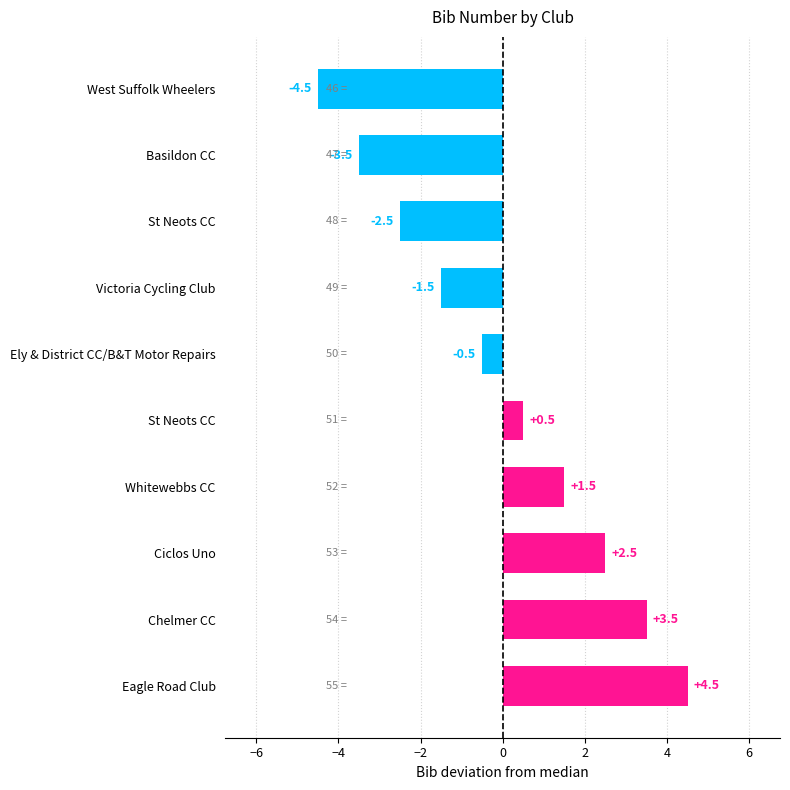

How many bars are there in total?

10